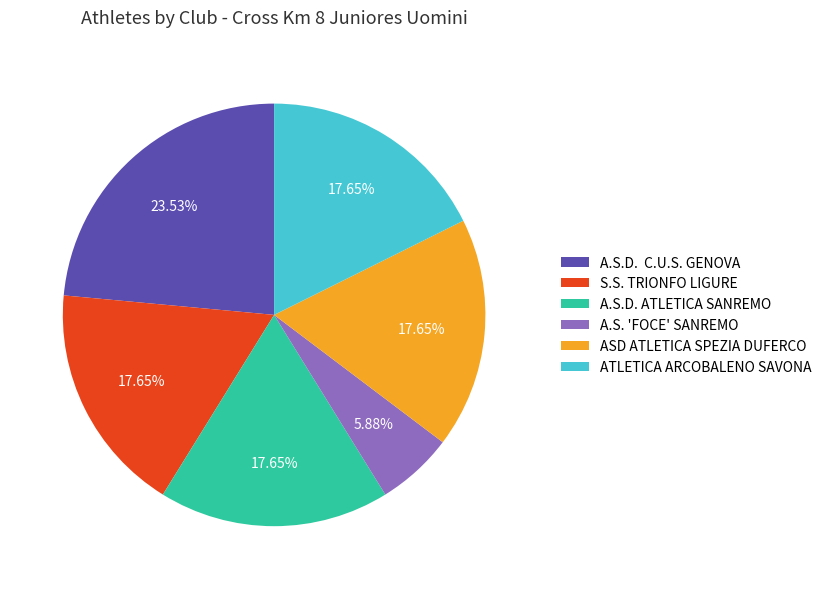

How much of the chart is everything except A.S.D. ATLETICA SANREMO?

82.4%